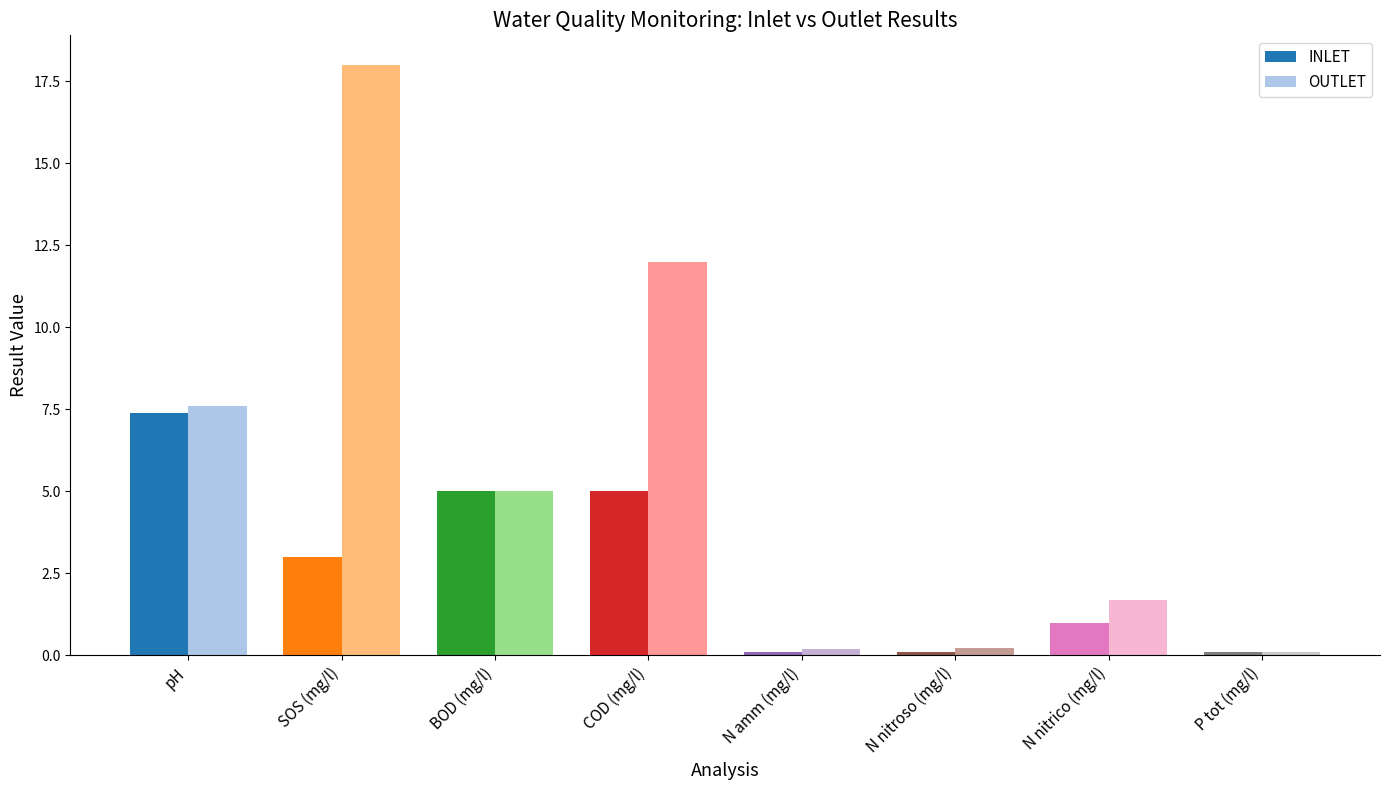

At how many categories does at least one series exceed 15?

1